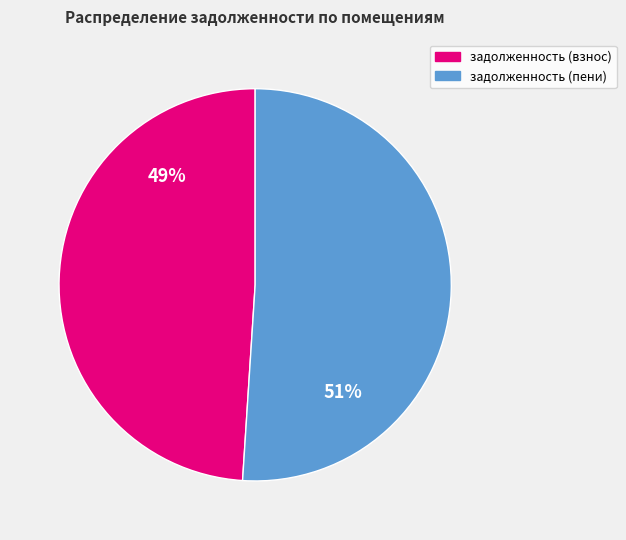

To the nearest percent, what is the average slice percentage?

50%